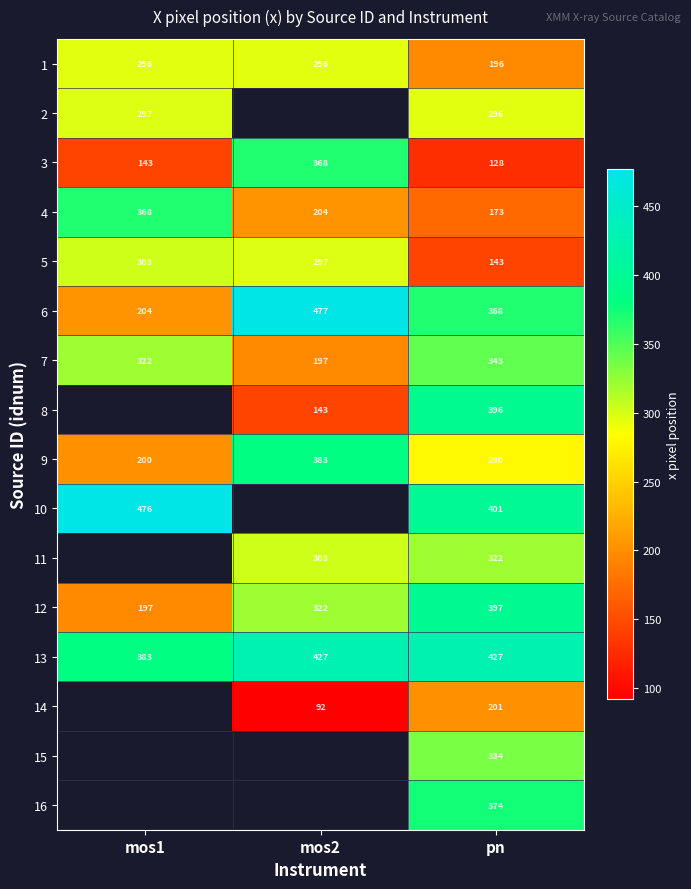

What is the average value of the 13 series?

412.4